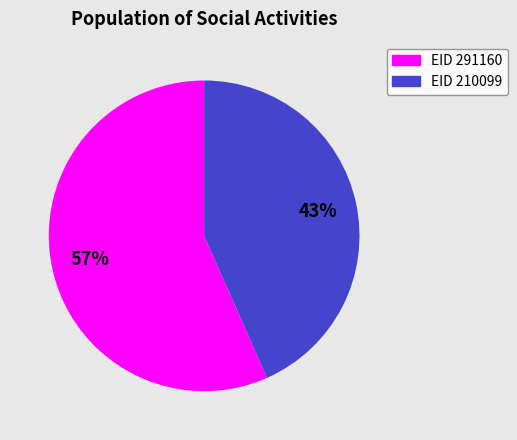

What is the majority slice?

EID 291160